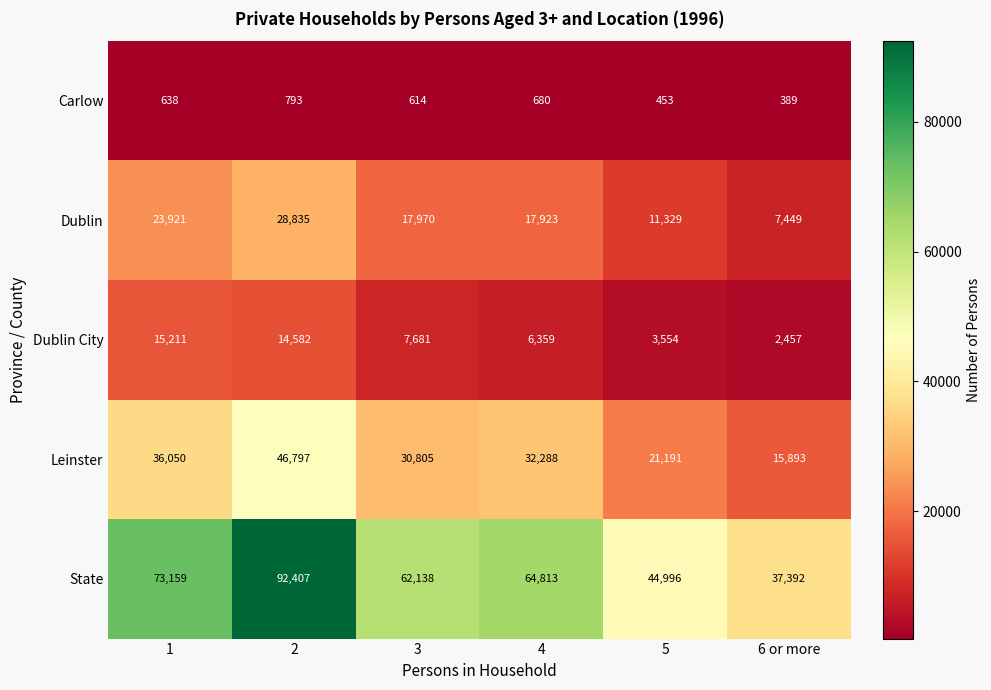

The value of Leinster at 2 is 11345. True or false?

False